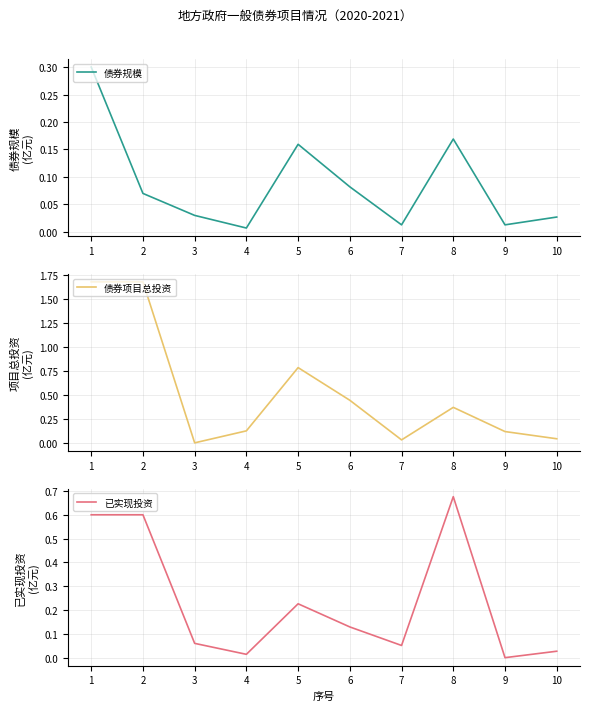

The 债券项目总投资 series shows 0.2 at 4. True or false?

False